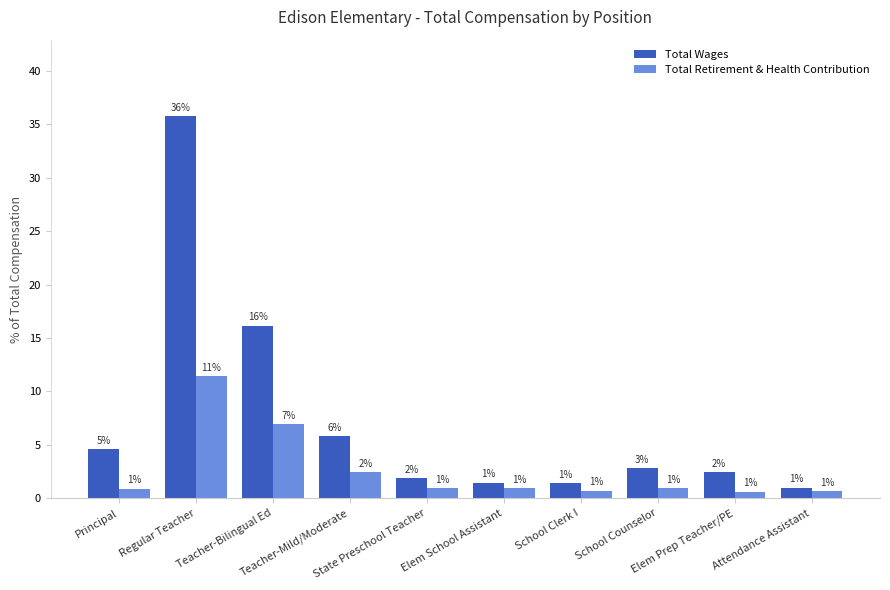

What is the maximum value shown in the chart?

35.8